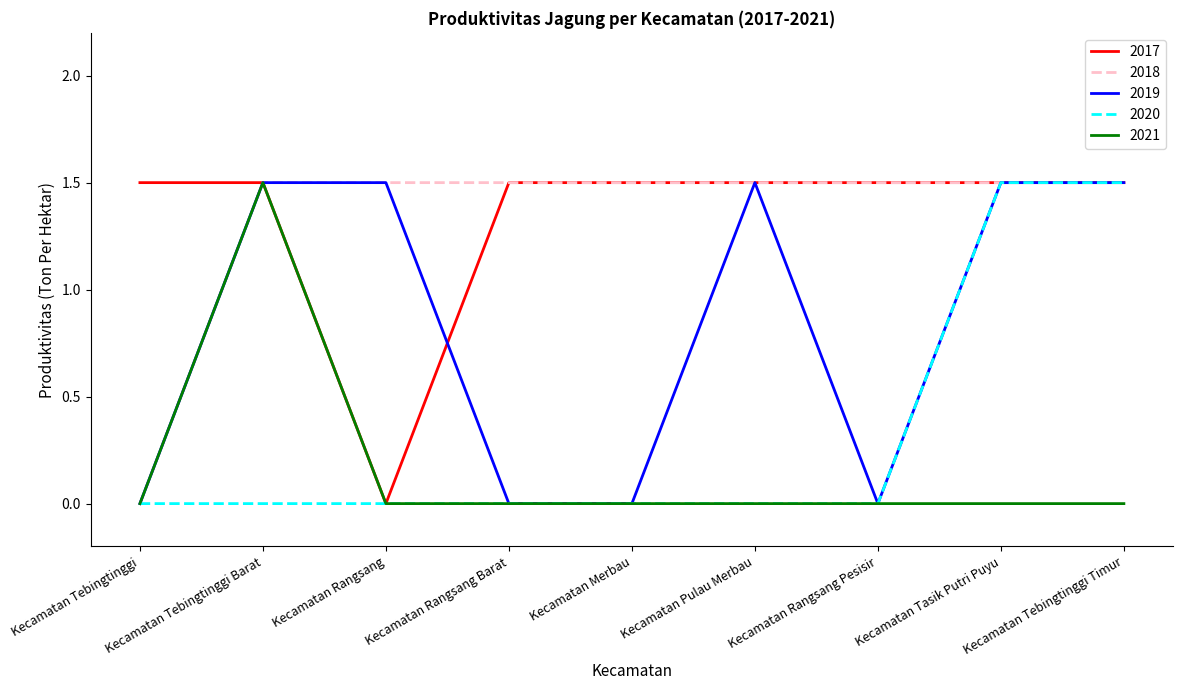

At which category does 2017 reach its first local valley?

Kecamatan Rangsang